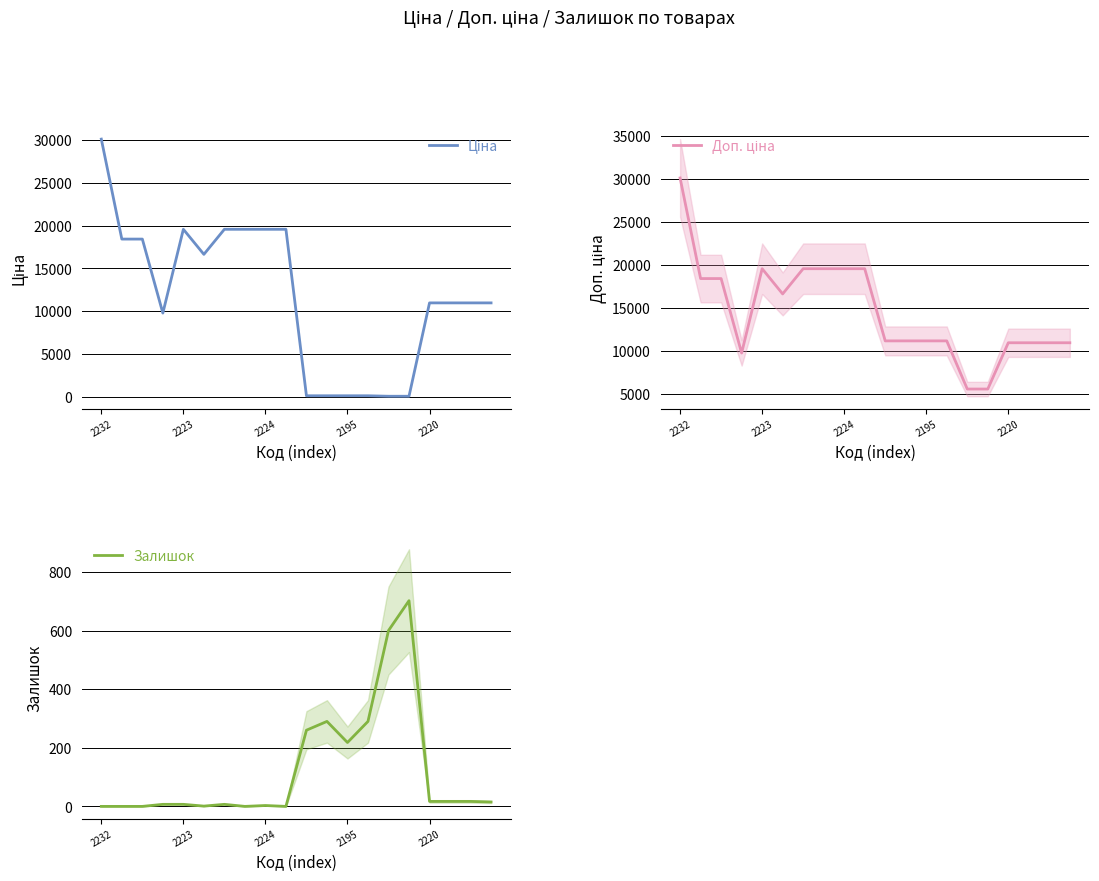

What is the difference between the second highest and second lowest values in the Доп. ціна series?

13973.9